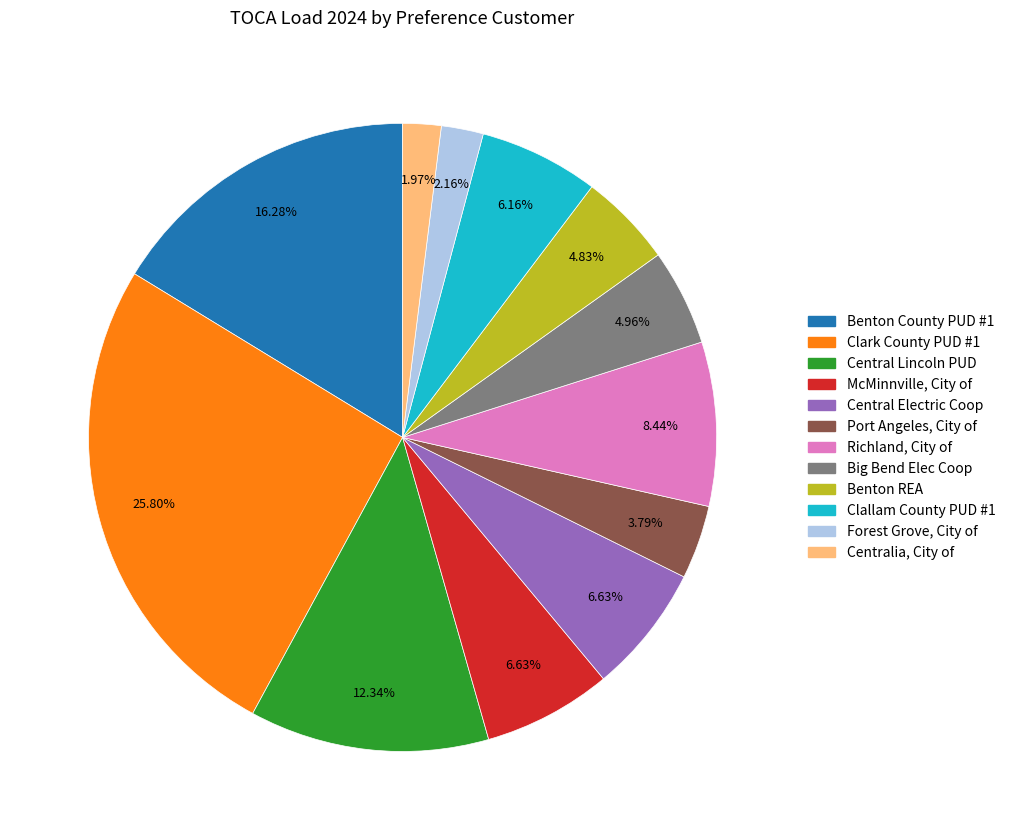

Is it true that Clark County PUD #1 is 26% of the pie?

True